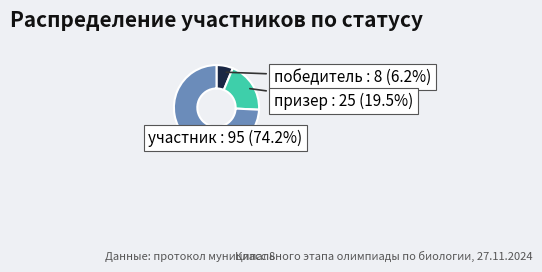

Combined, do участник and призер account for over 50%?

Yes